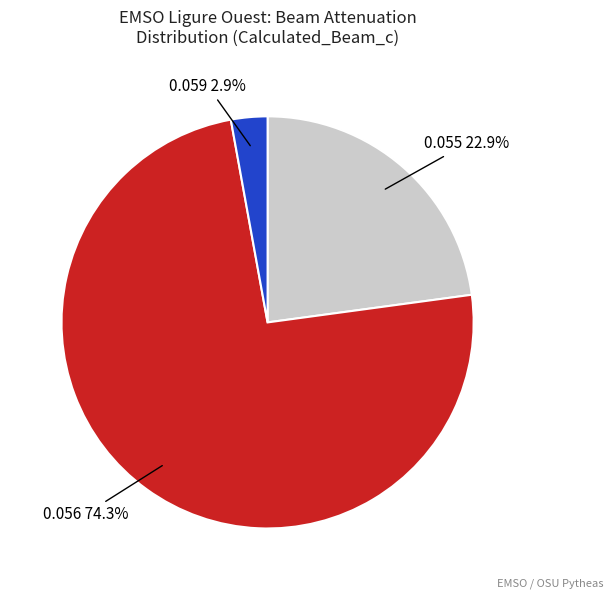

Is there any slice that represents more than half of the pie?

Yes